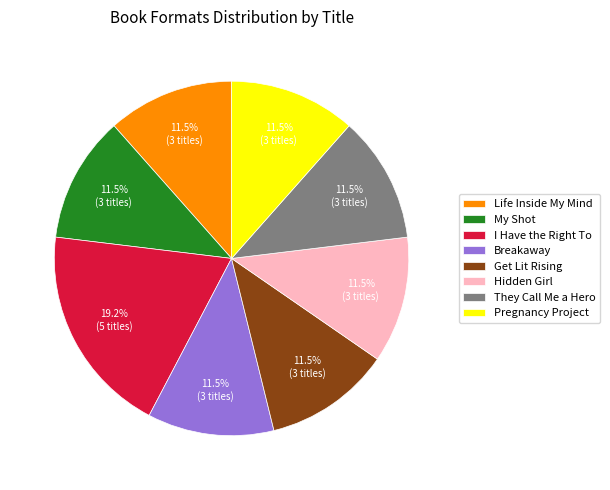

How many segments does this pie chart have?

8